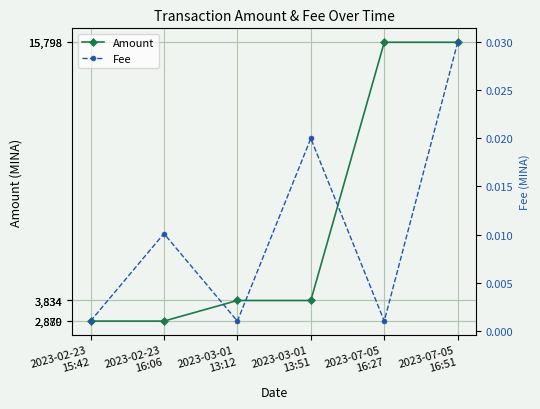

True or false: Amount has a value of 1249.1 at 2023-02-23
16:06.

False